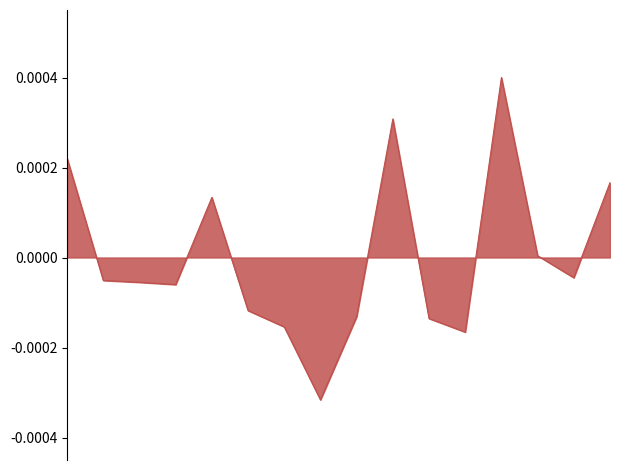

How many interior local valleys (lower than both neighbors) does the data have?

4